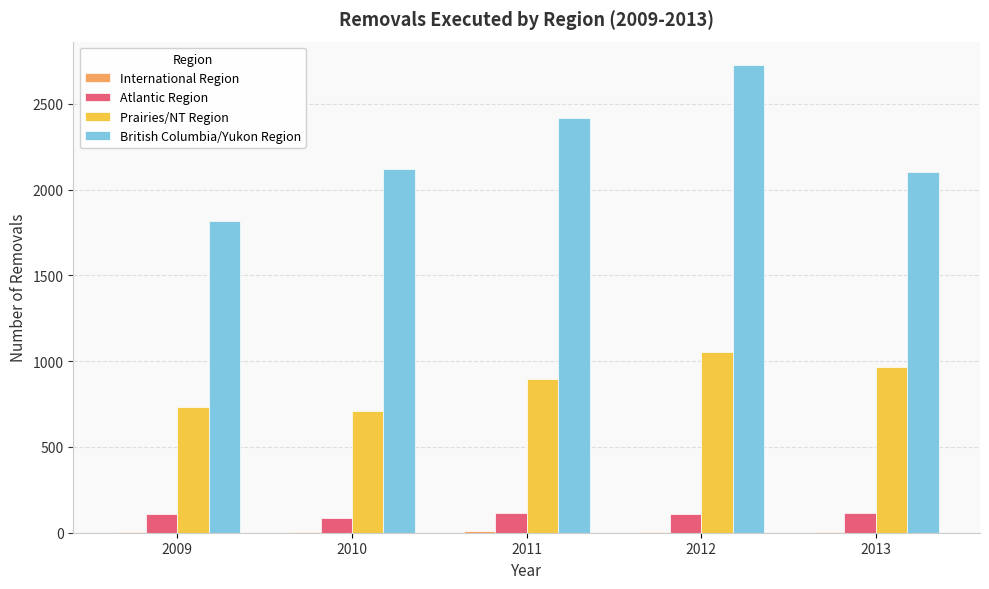

Between 2009 and 2010, which series saw the biggest shift?

British Columbia/Yukon Region